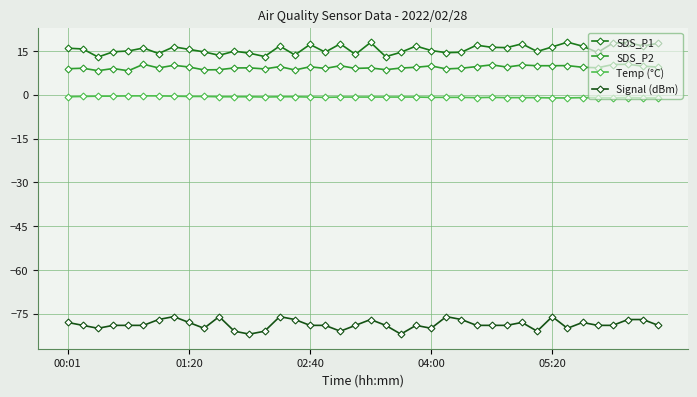

How many lines are shown in the chart?

4